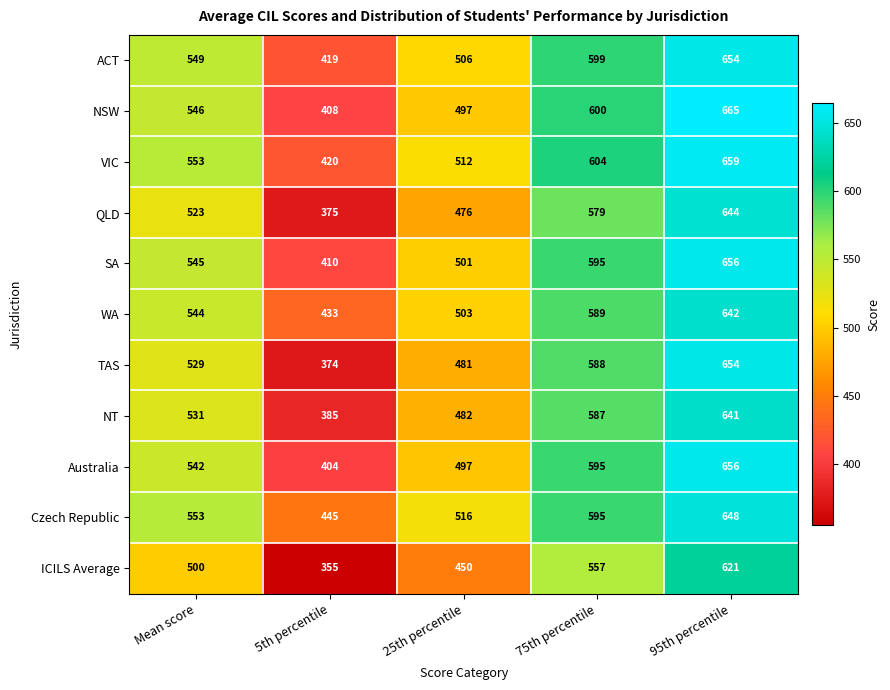

What is the maximum value shown in the chart?

665